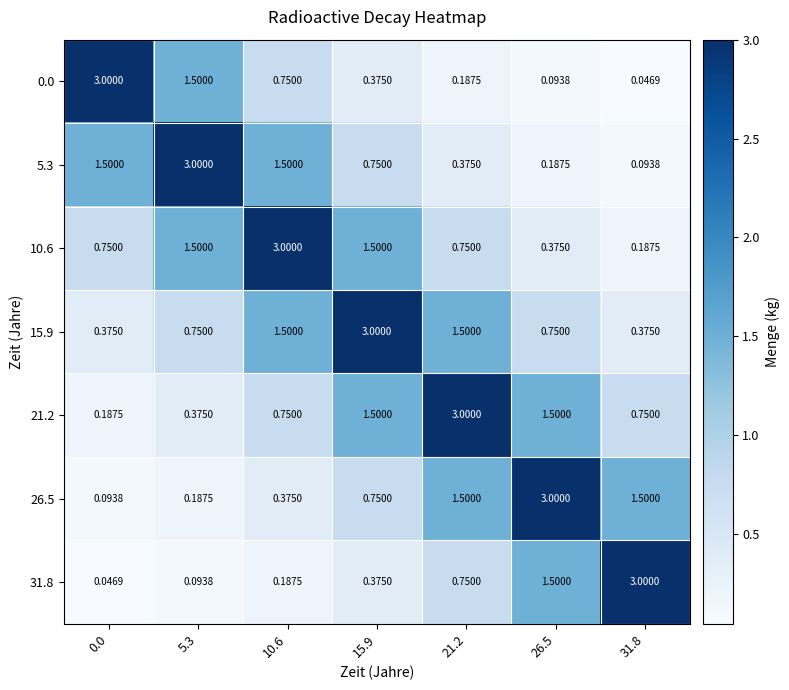

Is the value of 0.0 at 31.8 greater than the value of 31.8 at 5.3?

No